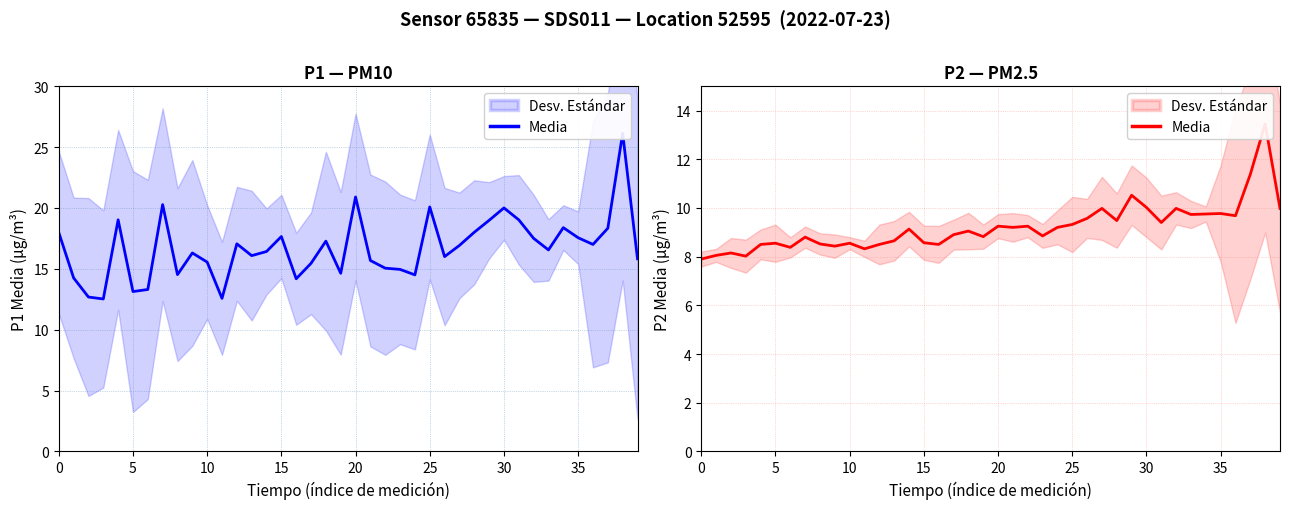

How many values exceed 9?

21